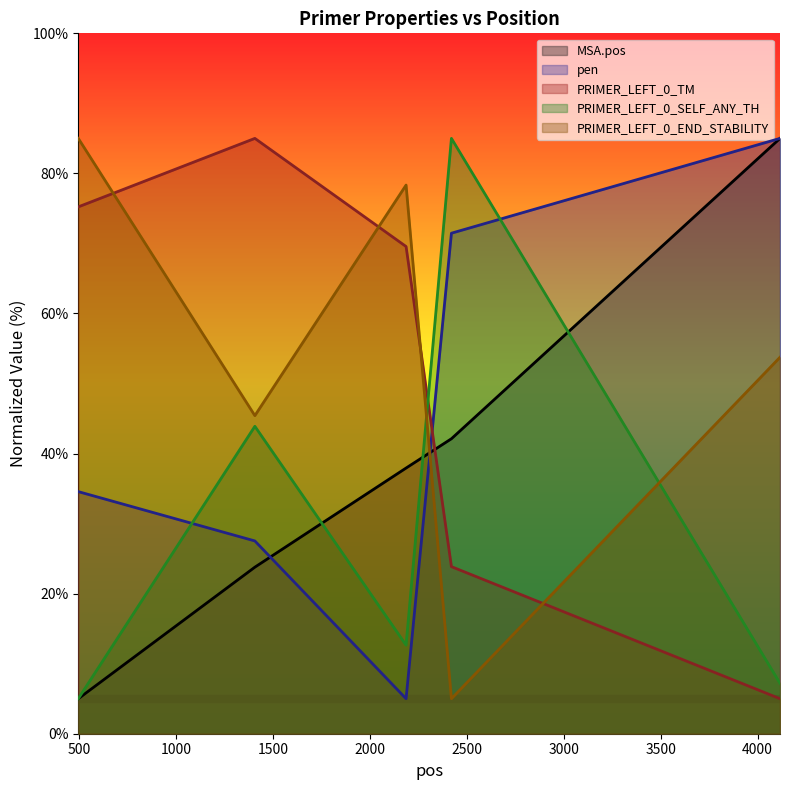

How many intersections are there between PRIMER_LEFT_0_SELF_ANY_TH and PRIMER_LEFT_0_END_STABILITY?

2